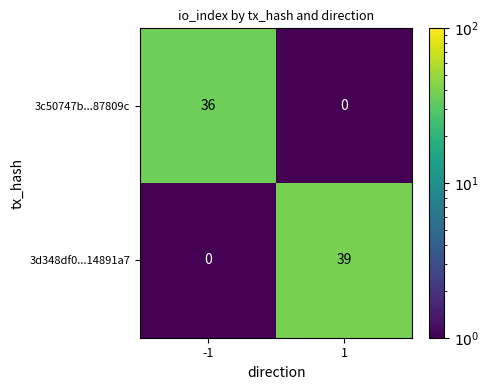

Is it true that 3c50747b...87809c equals 0 at 1?

True